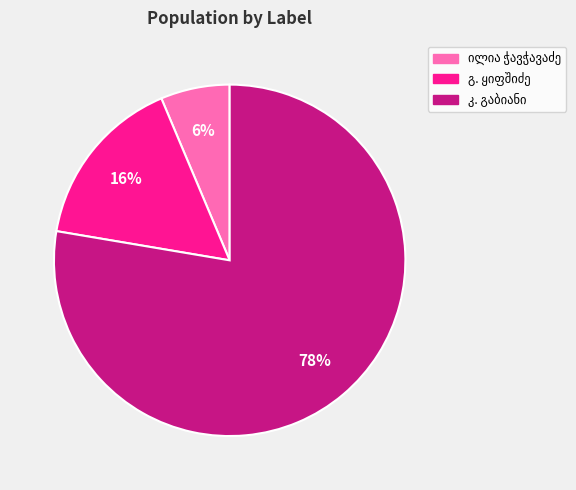

Is there a majority slice in this chart?

Yes